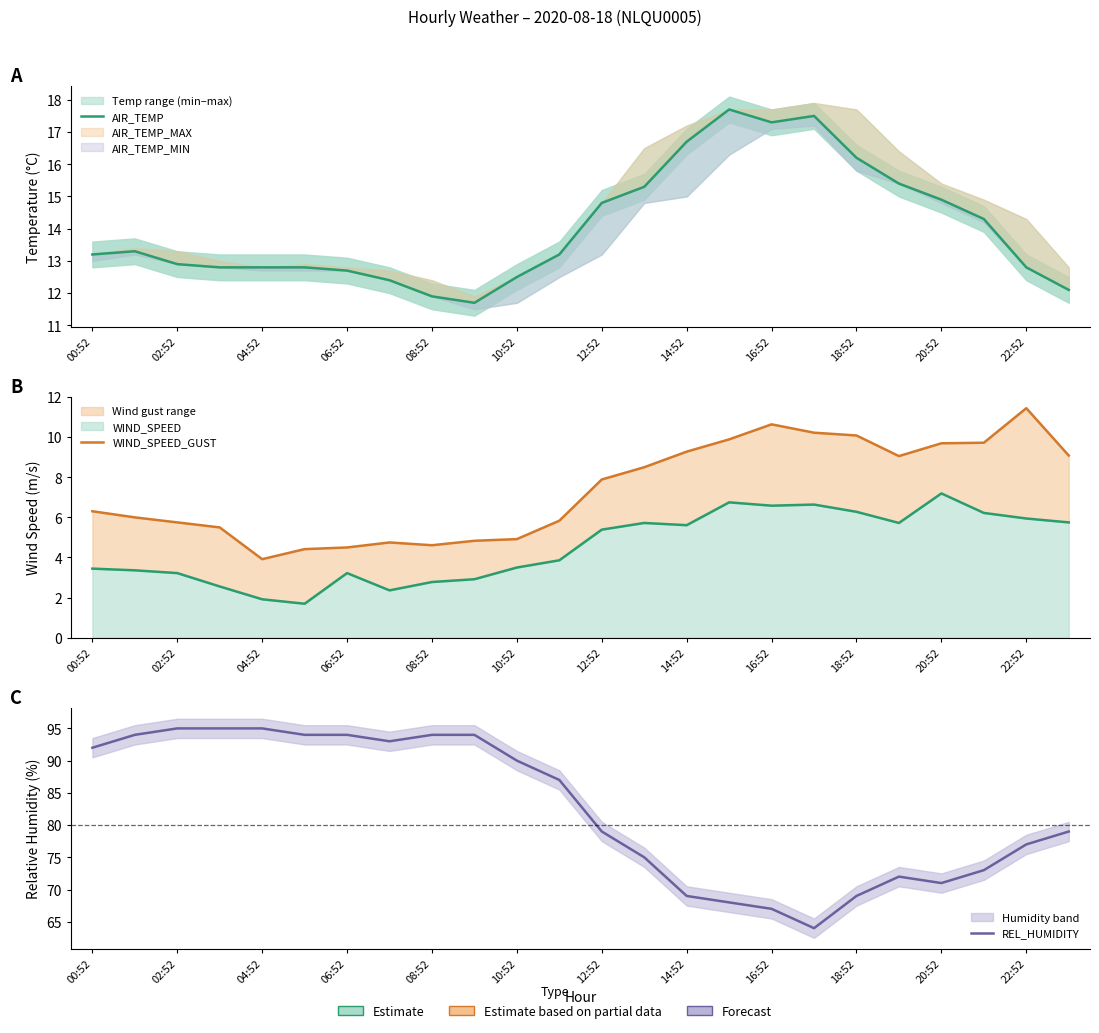

What is the average value of the AIR_TEMP series?

14.0